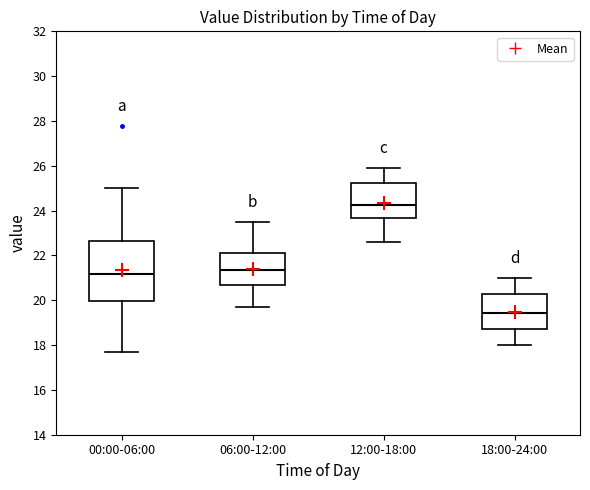

Which box's median line is the lowest?

18:00-24:00